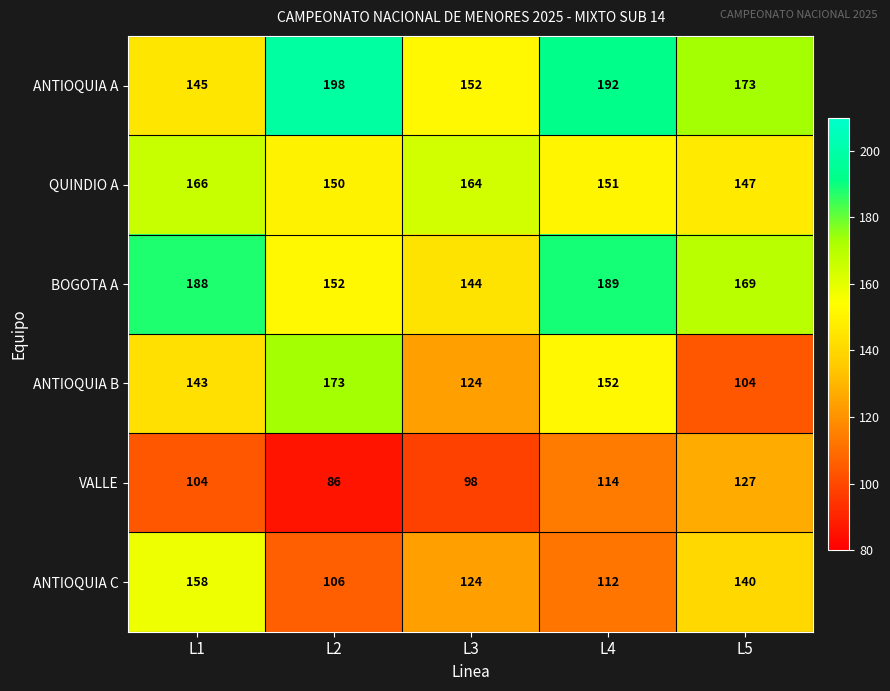

How many values in the ANTIOQUIA B series are below 143?

2